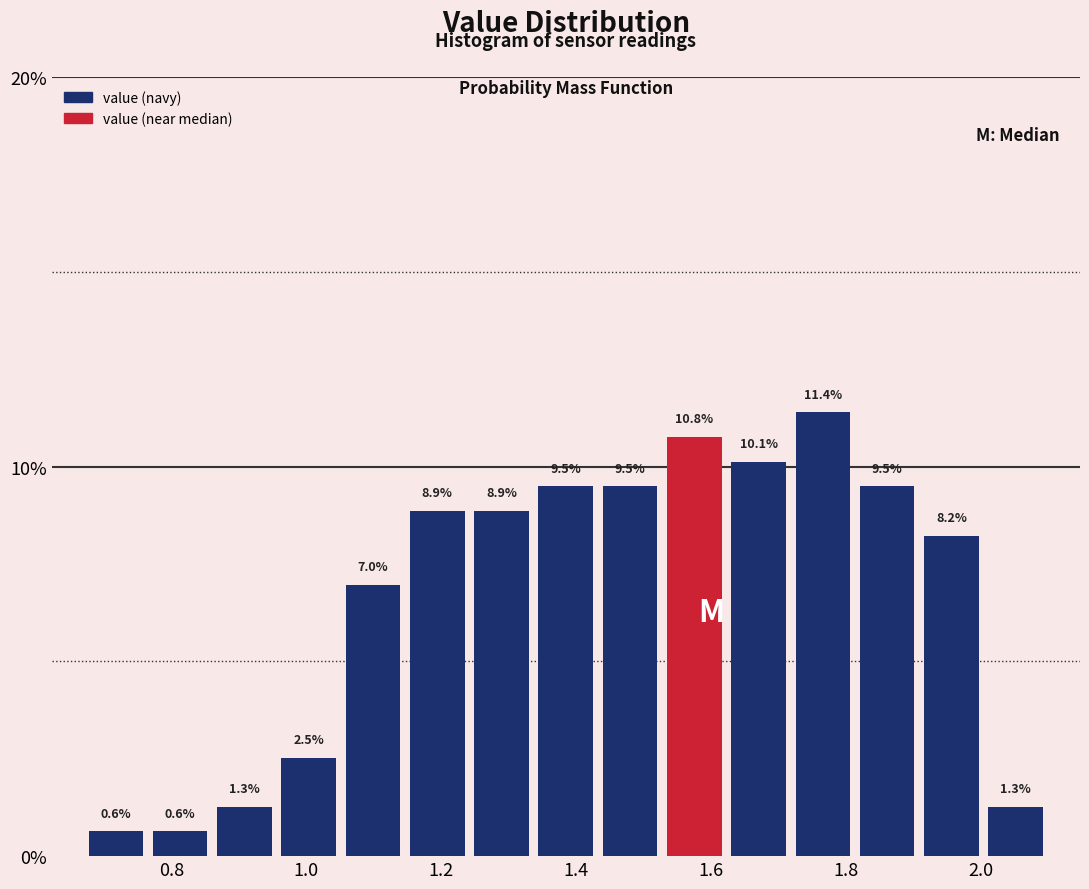

What is the height of the bar covering 1.52 to 1.62 on the x-axis? The bar edges are not printed on the chart, so give them approximately, as read against the axis.

10.8